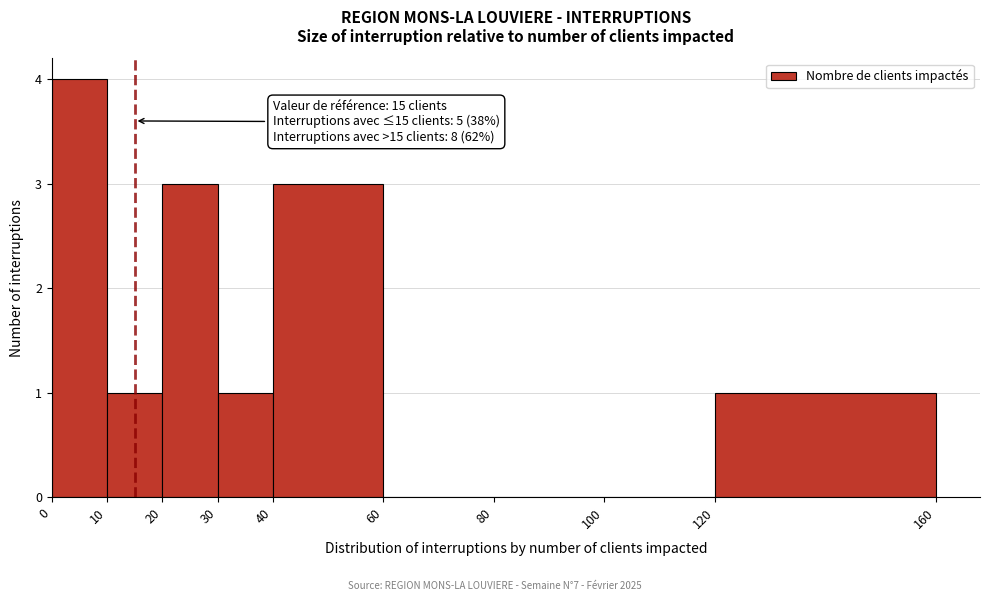

Over which range of the x-axis is the bar tallest?

0 to 10